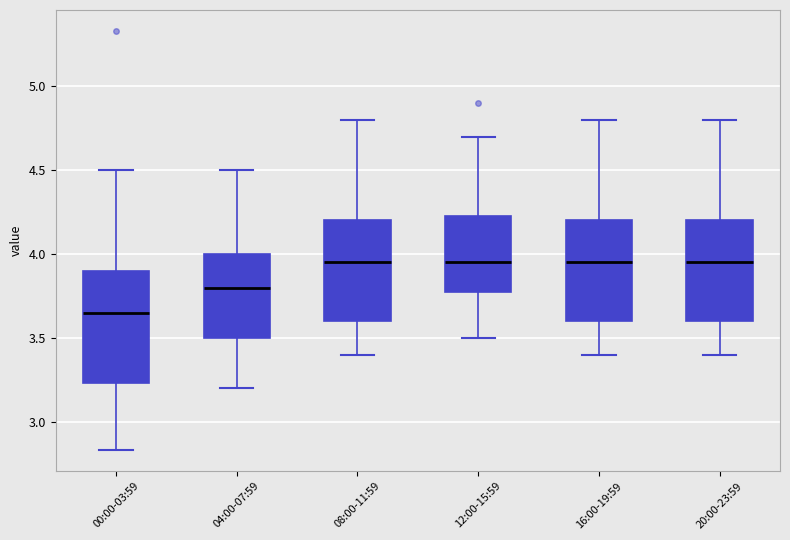

Reading left to right, read every box against the y-axis: the position of its median line, the range the box covers, and the ends of its whiskers. The values are not printed on the chart, so give them approximately, as read against the axis.

00:00-03:59: median 3.65, box 3.25 to 3.90, whiskers 2.85 to 4.50
04:00-07:59: median 3.80, box 3.50 to 4.00, whiskers 3.20 to 4.50
08:00-11:59: median 3.95, box 3.60 to 4.20, whiskers 3.40 to 4.80
12:00-15:59: median 3.95, box 3.80 to 4.25, whiskers 3.50 to 4.70
16:00-19:59: median 3.95, box 3.60 to 4.20, whiskers 3.40 to 4.80
20:00-23:59: median 3.95, box 3.60 to 4.20, whiskers 3.40 to 4.80